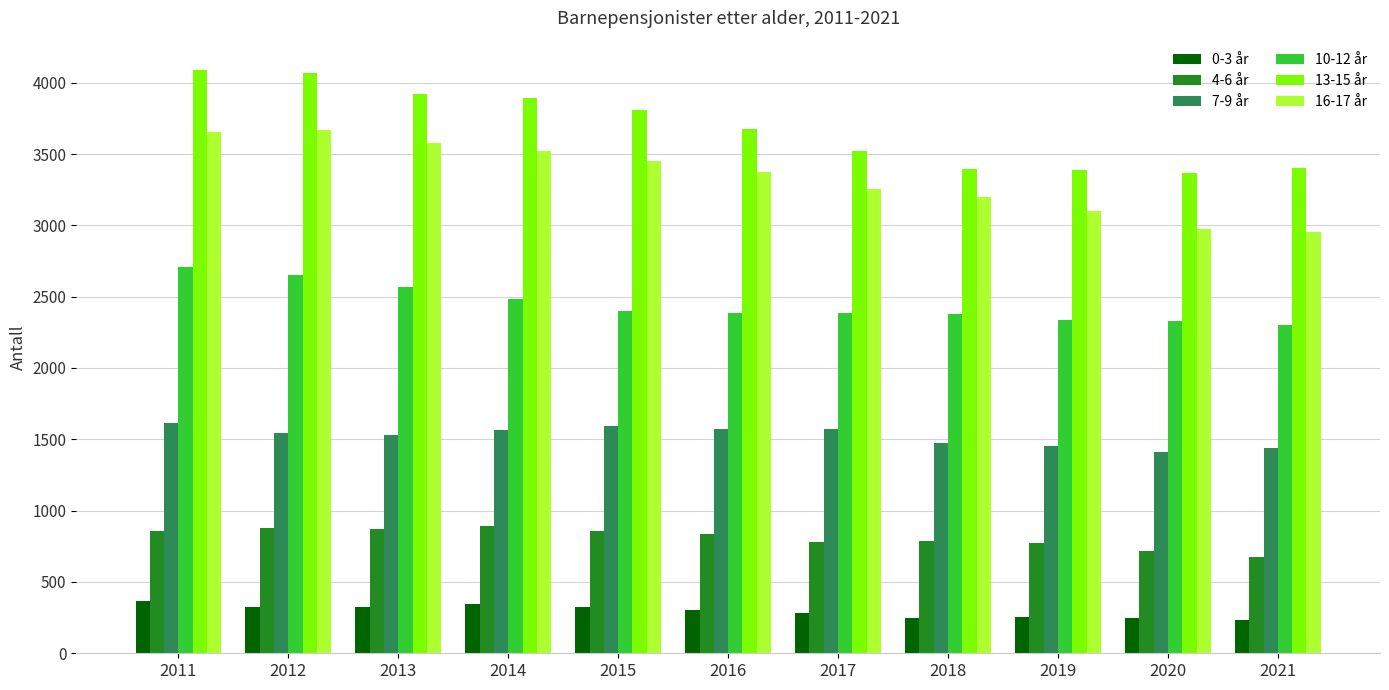

Is the value of 13-15 år at 2011 greater than the value of 10-12 år at 2015?

Yes